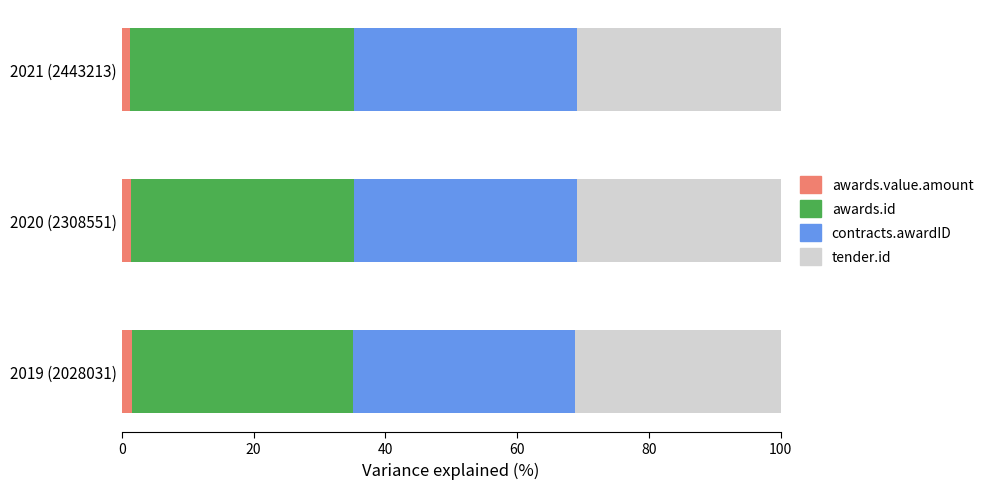

Count the number of data series in this chart.

4